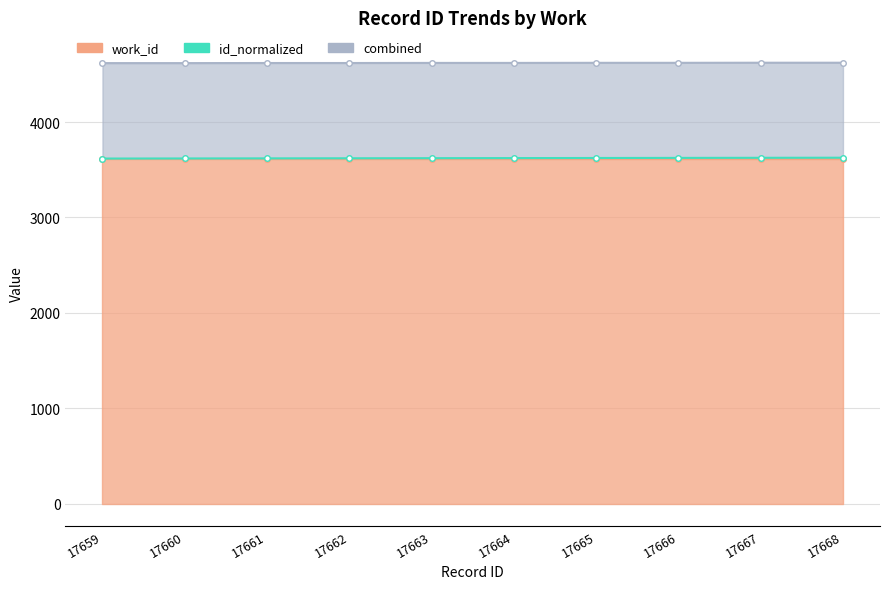

Approximately how many times larger is the value at 17666 compared to 17661?

1.0